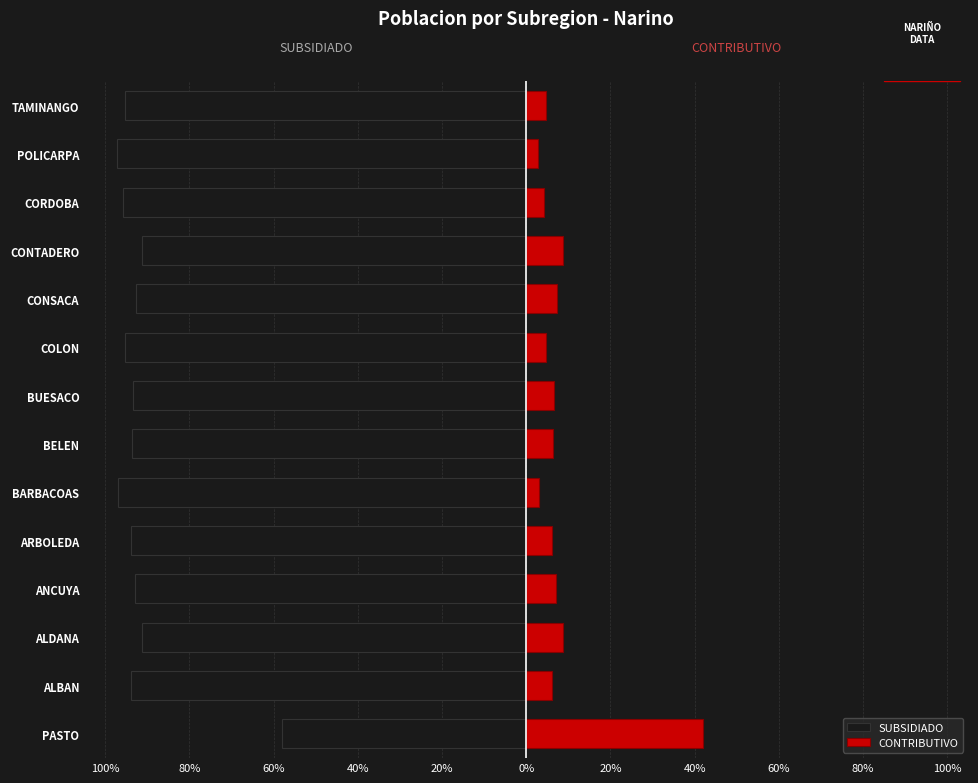

At how many categories does at least one series exceed -24?

14